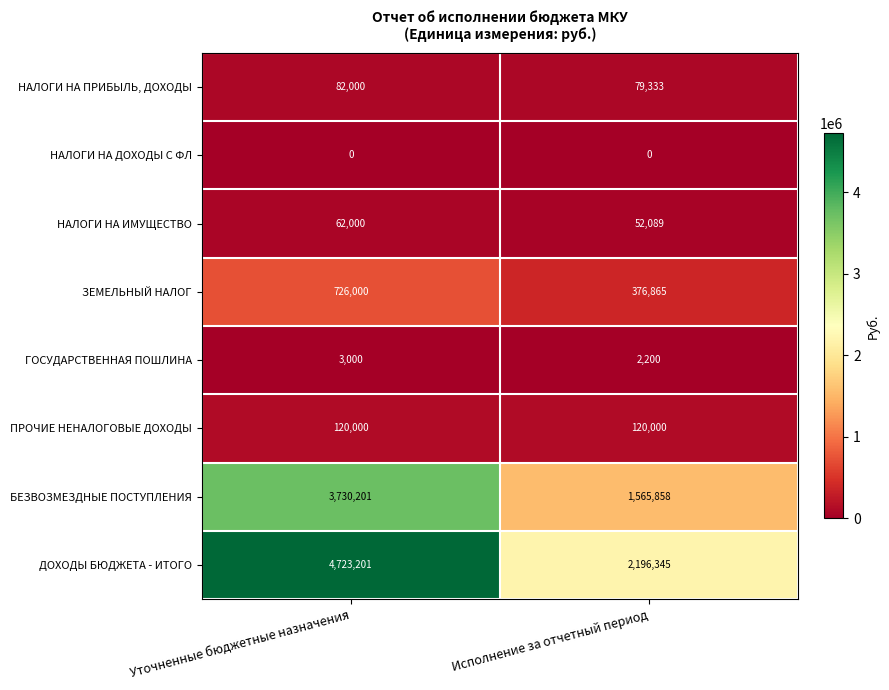

Which series has the largest range (max minus min)?

ДОХОДЫ БЮДЖЕТА - ИТОГО